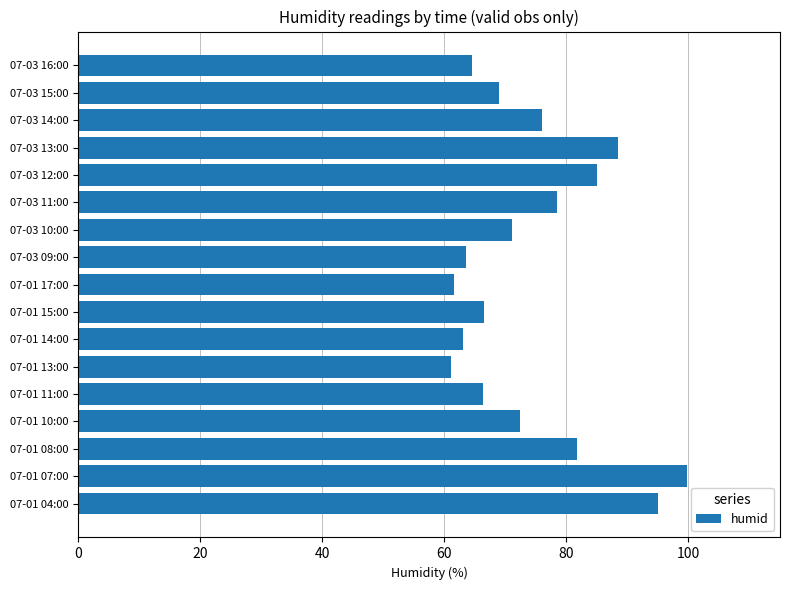

The chart shows a value of 37.4 at 07-03 12:00. True or false?

False